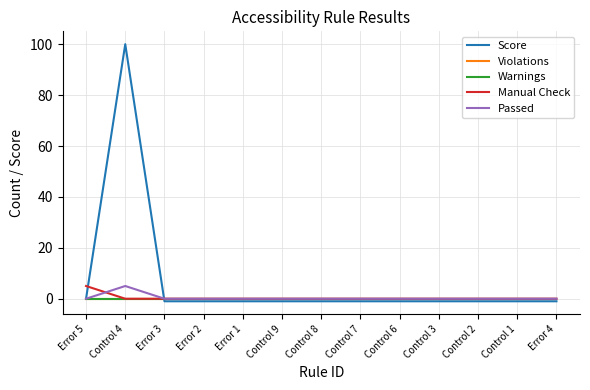

Where do Manual Check and Score first cross each other?

Error 5 and Control 4